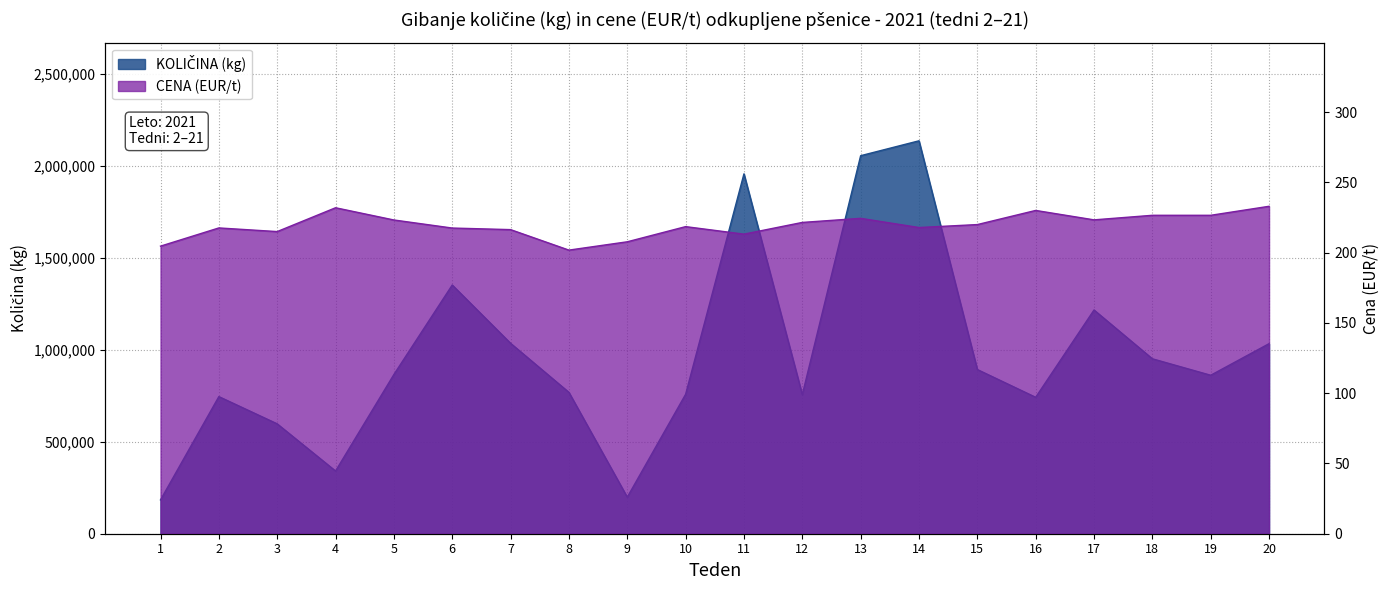

Which series has the largest total across all categories?

KOLIČINA (kg)